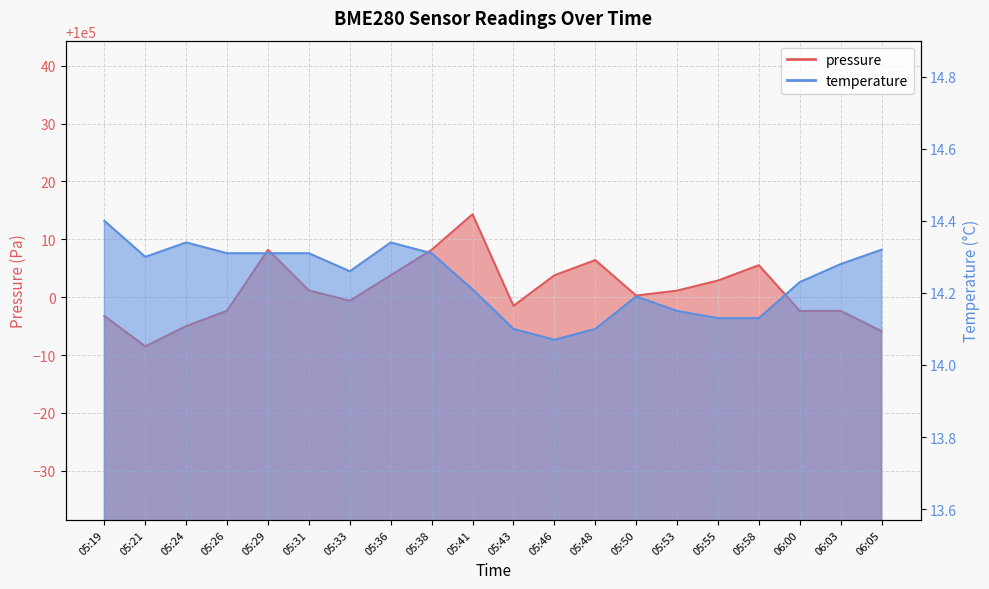

Reading right to left, extract all data points from this chart.

pressure: 99994.1	99997.6	99997.6	100005.5	100002.9	100001.1	100000.3	100006.4	100003.8	99998.5	100014.3	100008.2	100003.8	99999.4	100001.2	100008.2	99997.7	99995.0	99991.5	99996.8
temperature: 14.3	14.3	14.2	14.1	14.1	14.2	14.2	14.1	14.1	14.1	14.2	14.3	14.3	14.3	14.3	14.3	14.3	14.3	14.3	14.4